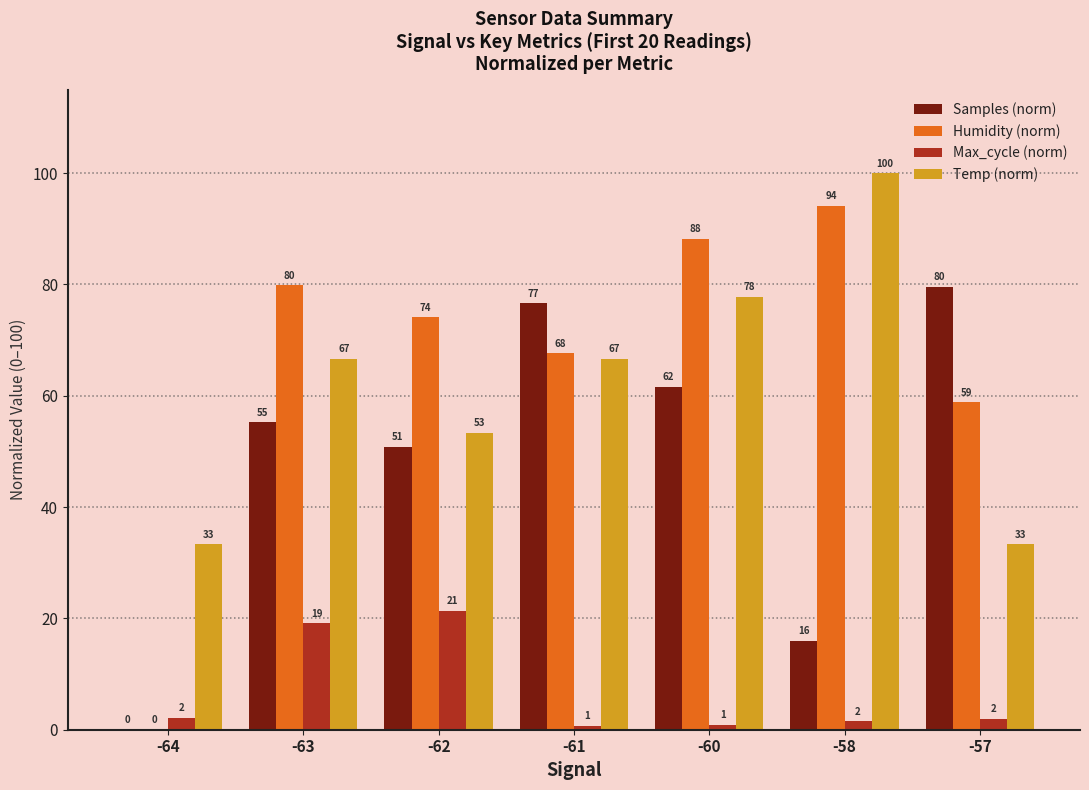

Is it true that Samples (norm) equals 20.3 at -60?

False